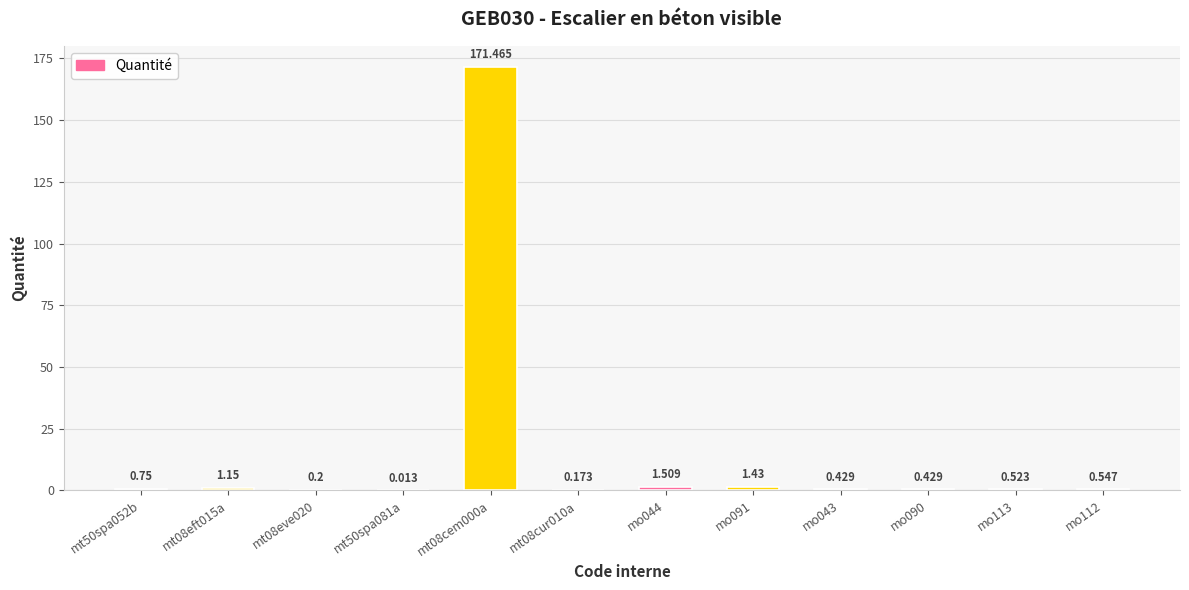

Are the bars horizontal?

No